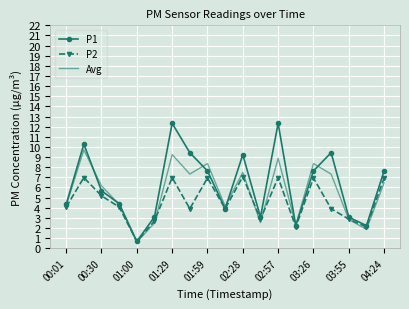

Rank the series by their maximum value, from highest to lowest.

P1, Avg, P2